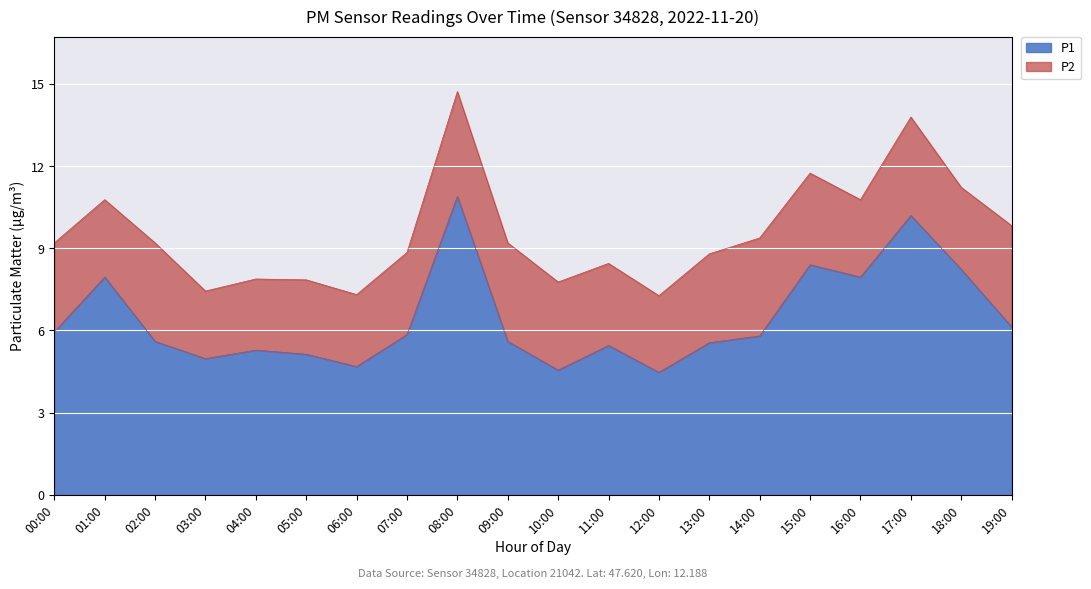

What is the highest value of the P1 series?

10.9